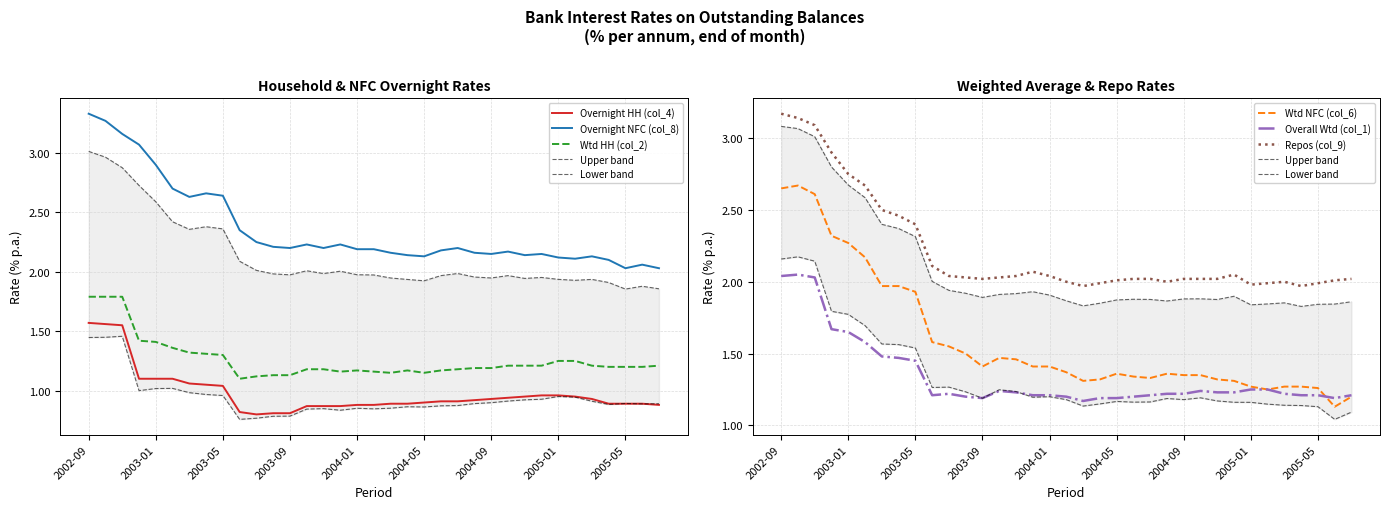

Is this an area chart (filled region under the line)?

No